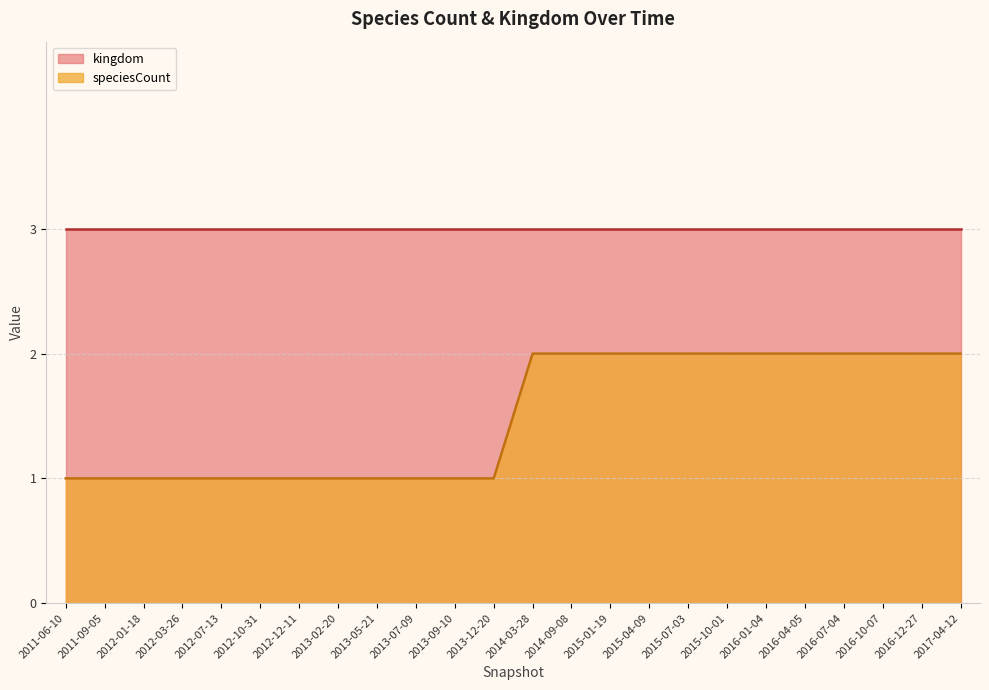

True or false: kingdom has a value of 5 at 2016-12-27.

False